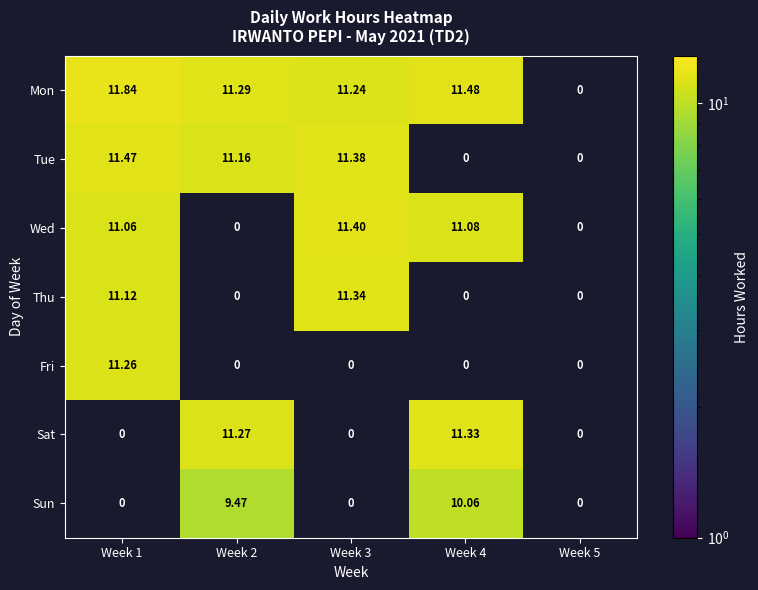

Which series has the widest spread of values?

Mon